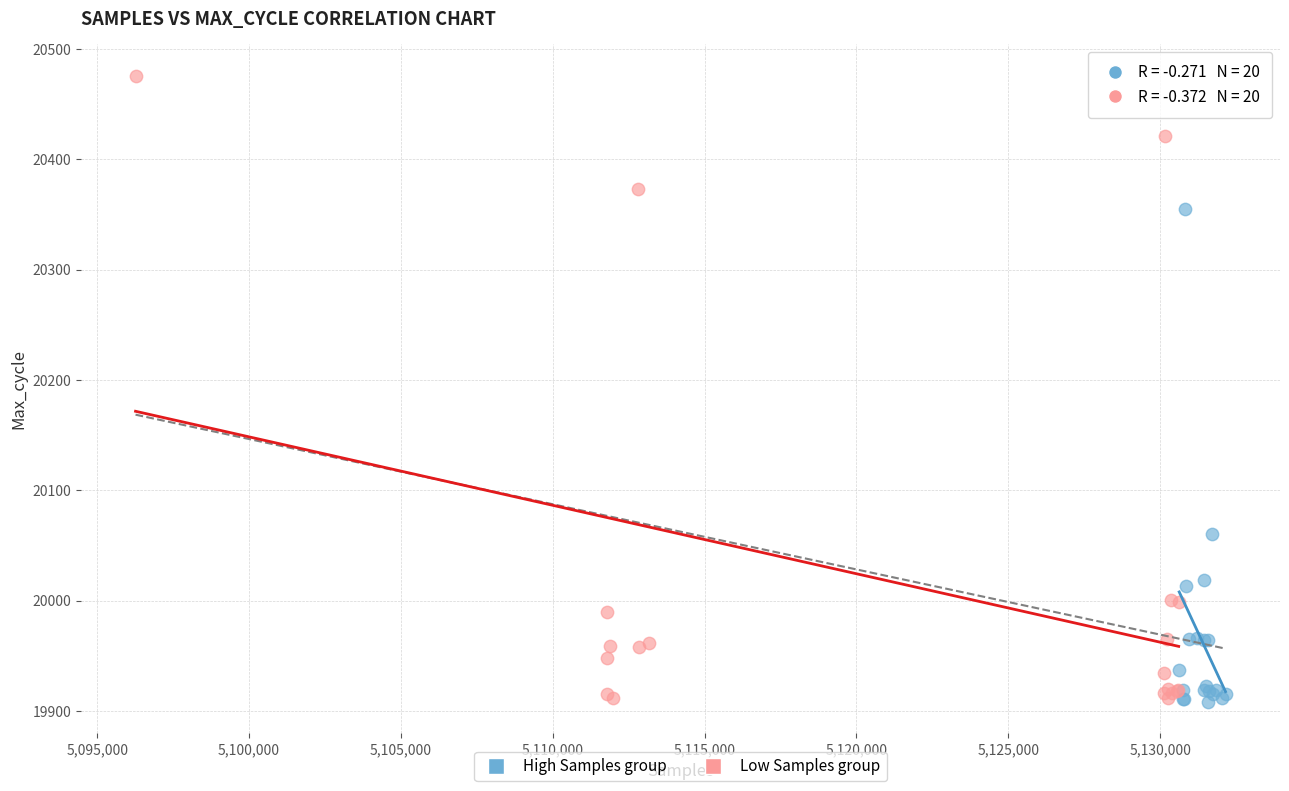

Which series has the largest Y range (max minus min)?

Low Samples group